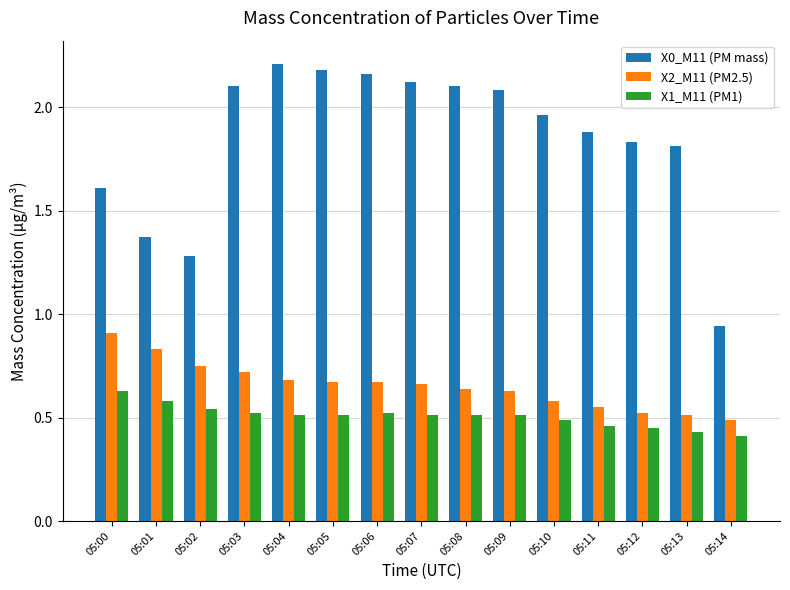

The value of X2_M11 (PM2.5) at 05:06 is 0.7. True or false?

True